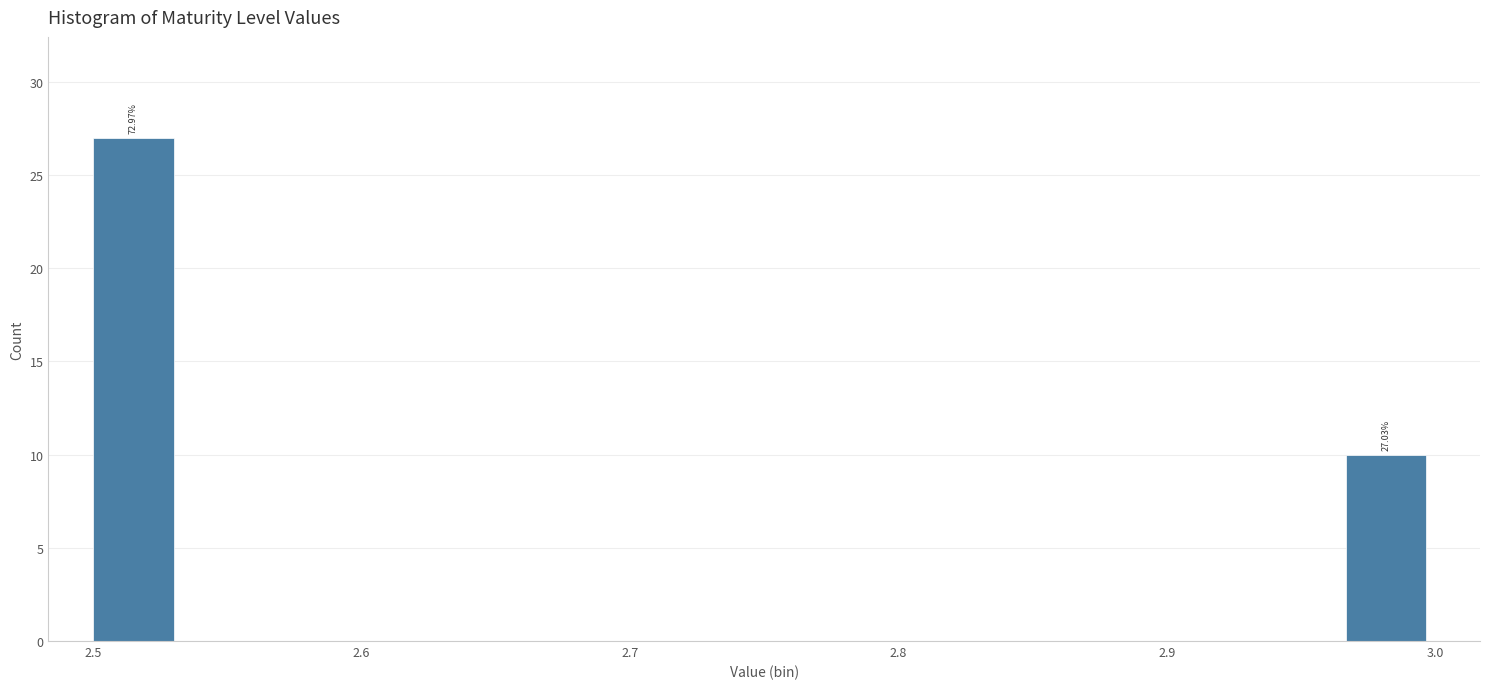

Around what value on the x-axis is the tallest bar? Give the approximate position of its centre, as read against the axis.

2.52